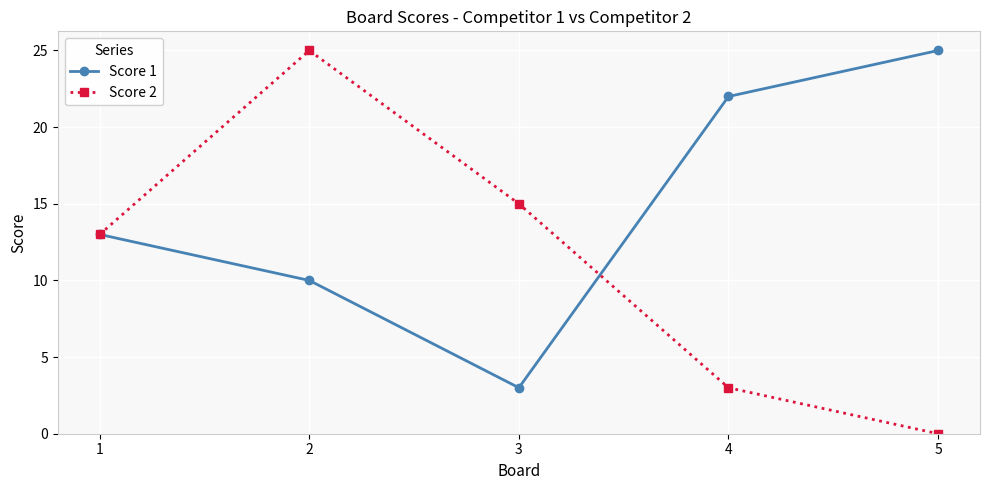

What is the difference between the Score 2 values at 5 and 3?

15